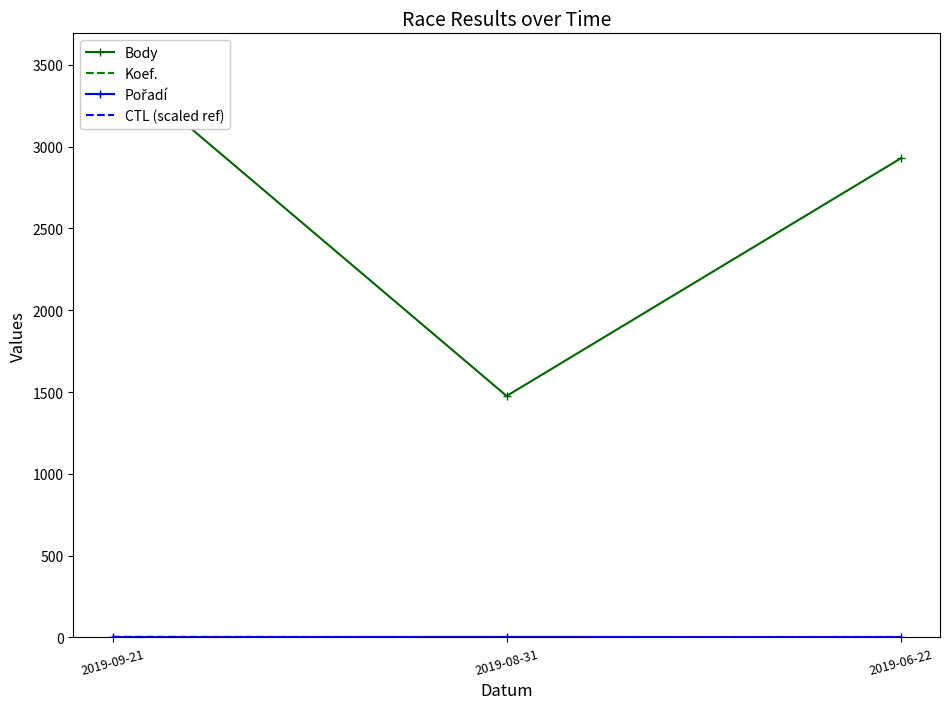

Which series has the largest total across all categories?

Body